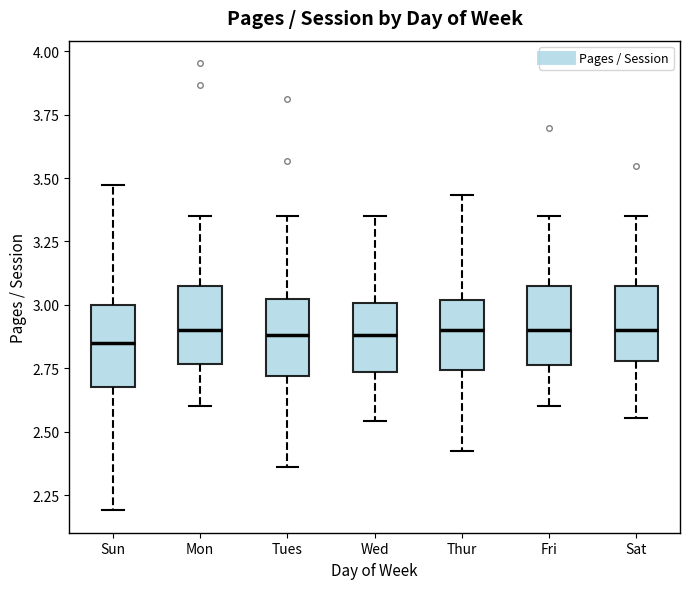

Reading left to right, read every box against the y-axis: the position of its median line, the range the box covers, and the ends of its whiskers. The values are not printed on the chart, so give them approximately, as read against the axis.

Sun: median 2.85, box 2.70 to 3.00, whiskers 2.20 to 3.45
Mon: median 2.90, box 2.75 to 3.10, whiskers 2.60 to 3.35
Tues: median 2.90, box 2.70 to 3.05, whiskers 2.35 to 3.35
Wed: median 2.90, box 2.75 to 3.00, whiskers 2.55 to 3.35
Thur: median 2.90, box 2.75 to 3.00, whiskers 2.45 to 3.45
Fri: median 2.90, box 2.75 to 3.10, whiskers 2.60 to 3.35
Sat: median 2.90, box 2.80 to 3.10, whiskers 2.55 to 3.35